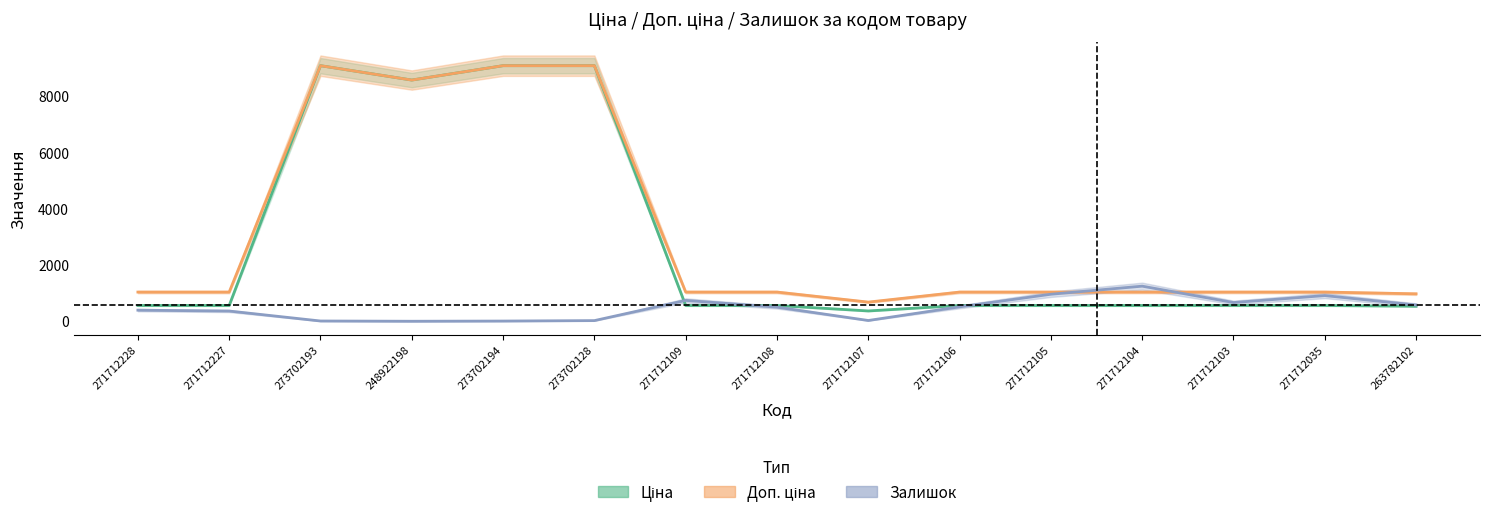

True or false: Ціна has more than 0 interior local peaks.

True